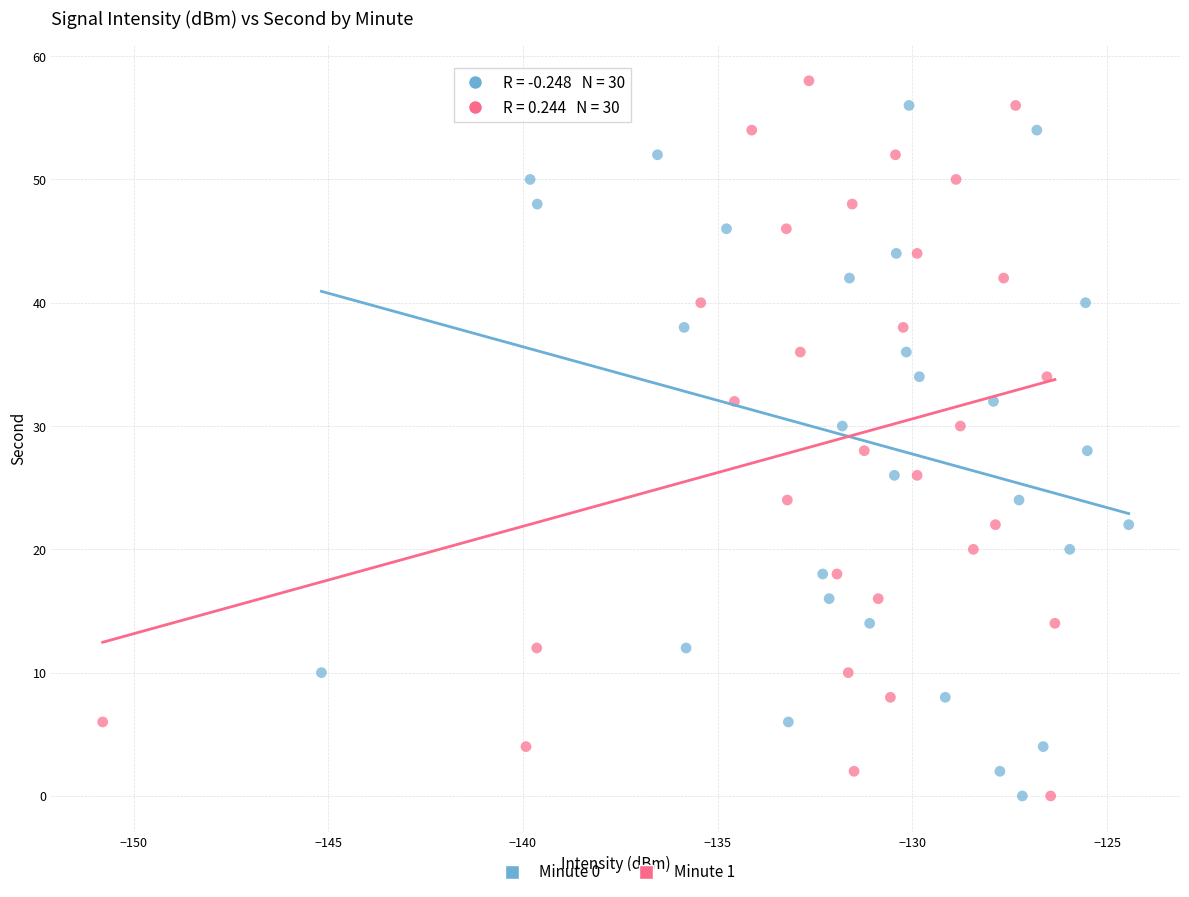

What are all the series names shown in the legend?

Minute 0, Minute 1